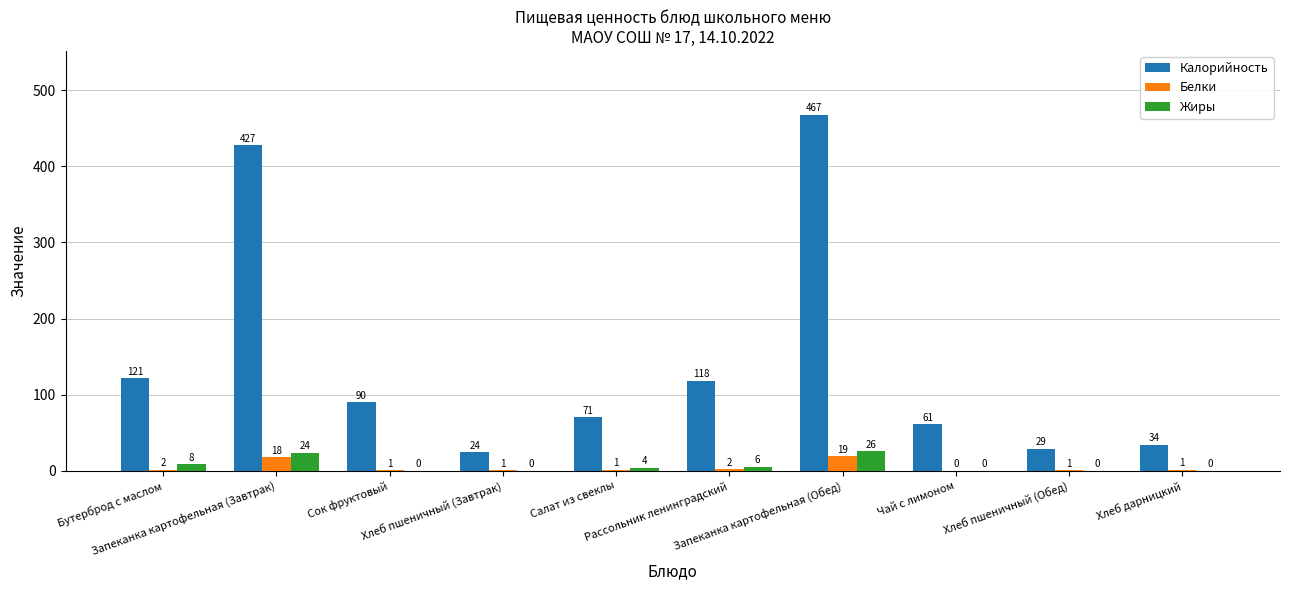

What is the average value of the Жиры series?

6.9